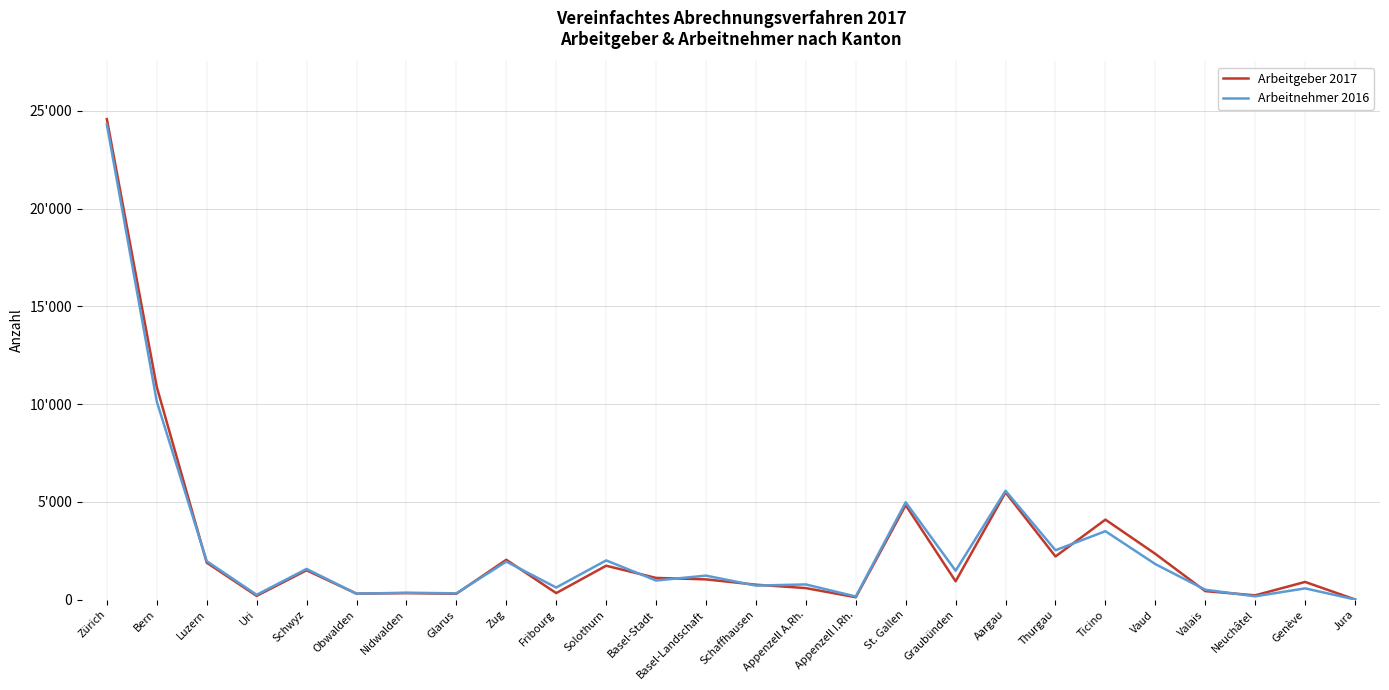

After their last crossing, which series has the higher values: Arbeitnehmer 2016 or Arbeitgeber 2017?

Arbeitgeber 2017